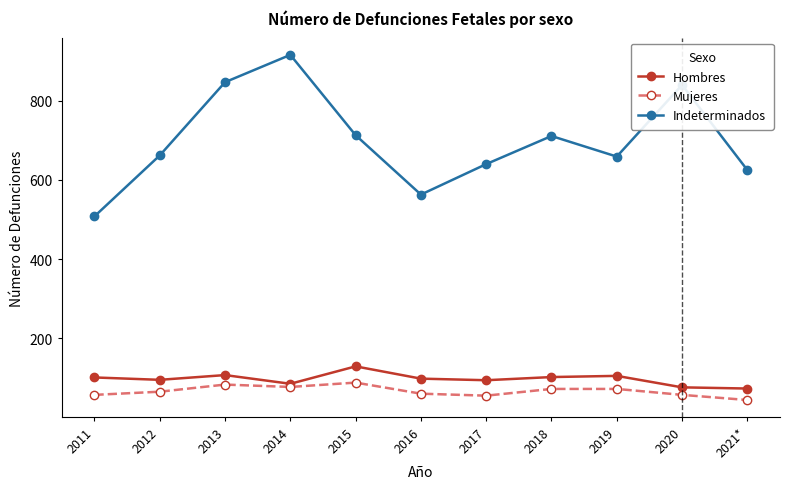

Is this an area chart (filled region under the line)?

No